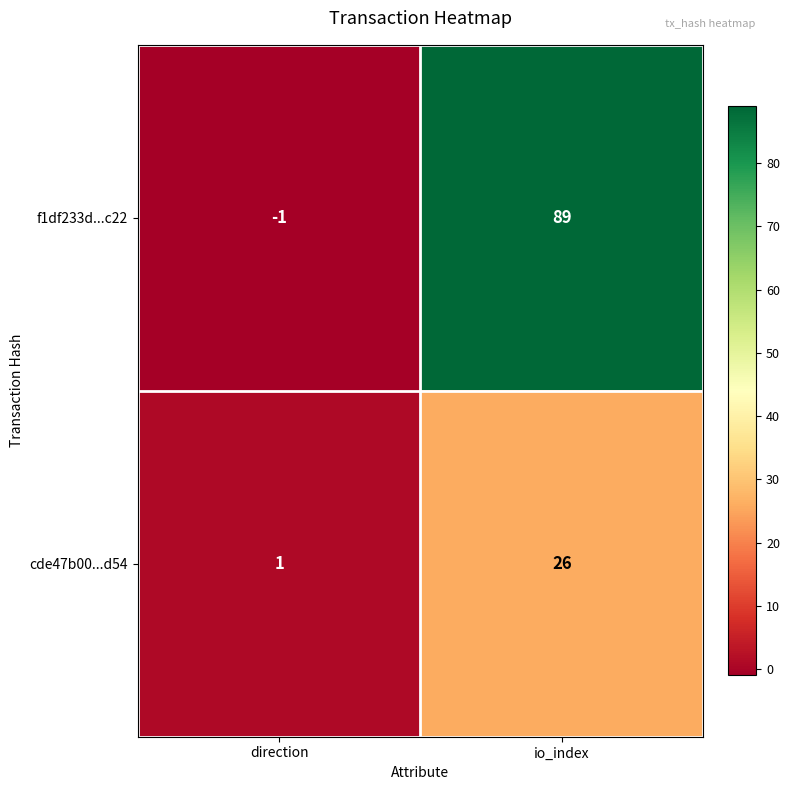

What is the sum of all cde47b00...d54 values?

27